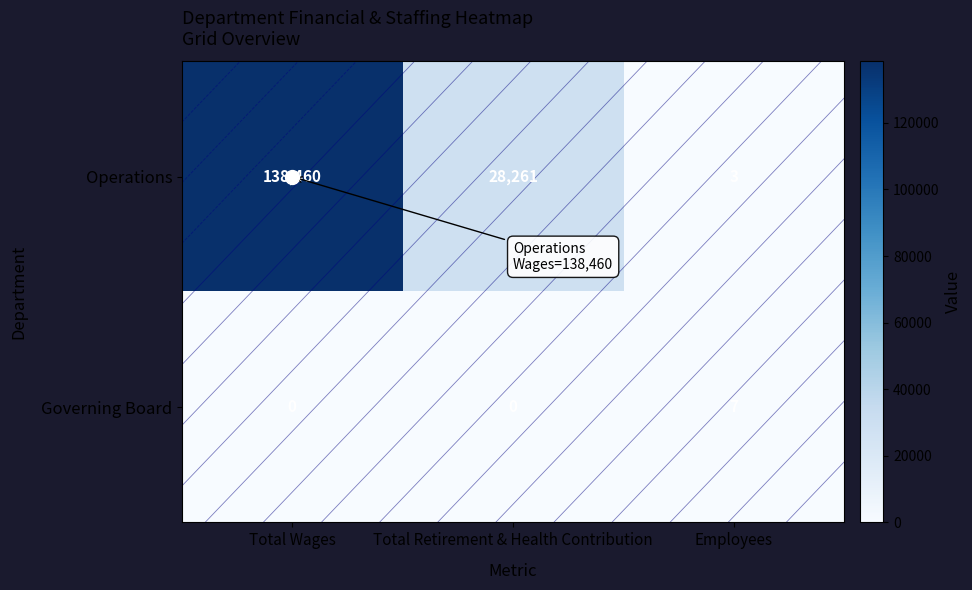

True or false: Operations has a value of 5 at Employees.

False